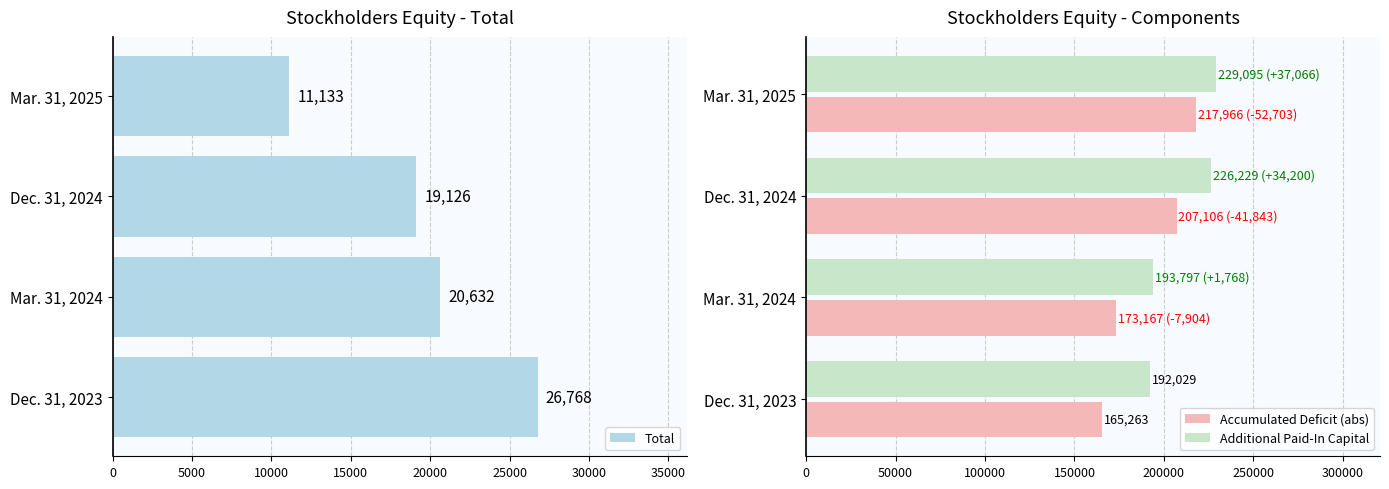

How many data points does each series have?

4